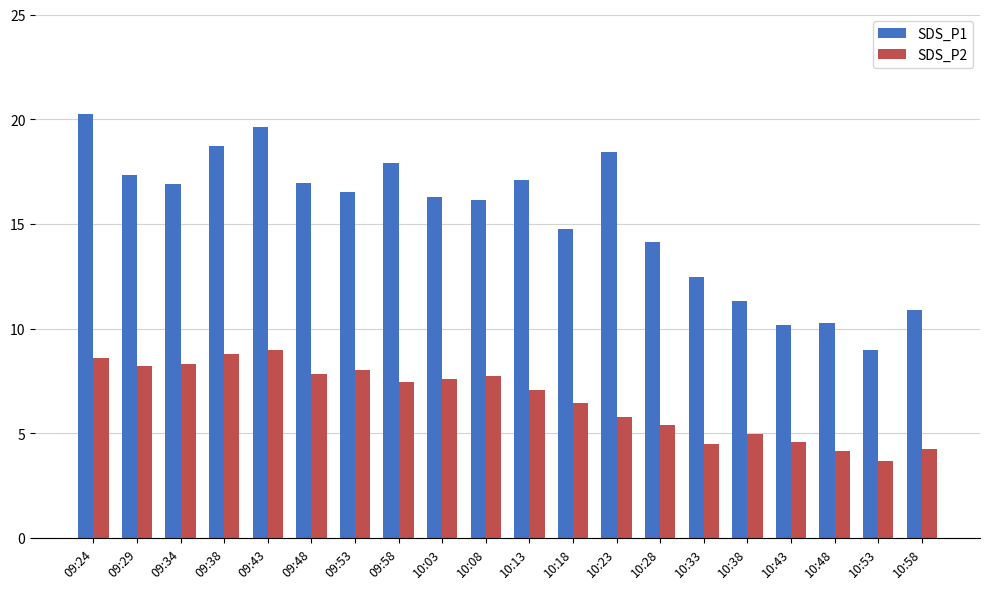

List the series in order of their peak value, highest first.

SDS_P1, SDS_P2